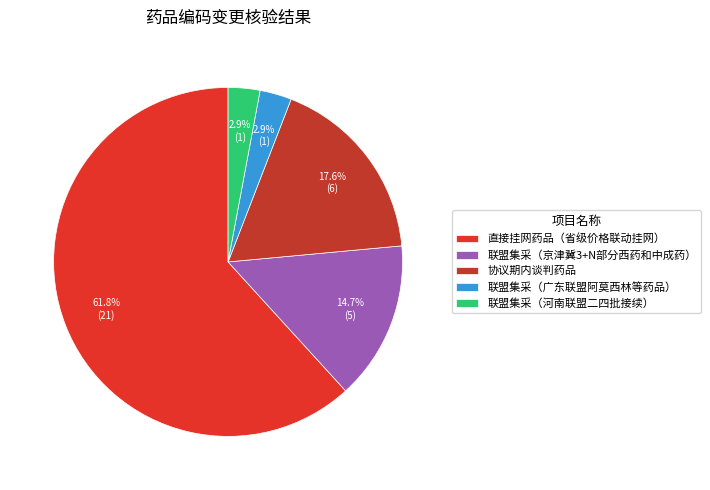

To the nearest percent, what is the difference between the largest and smallest slice percentages?

59%